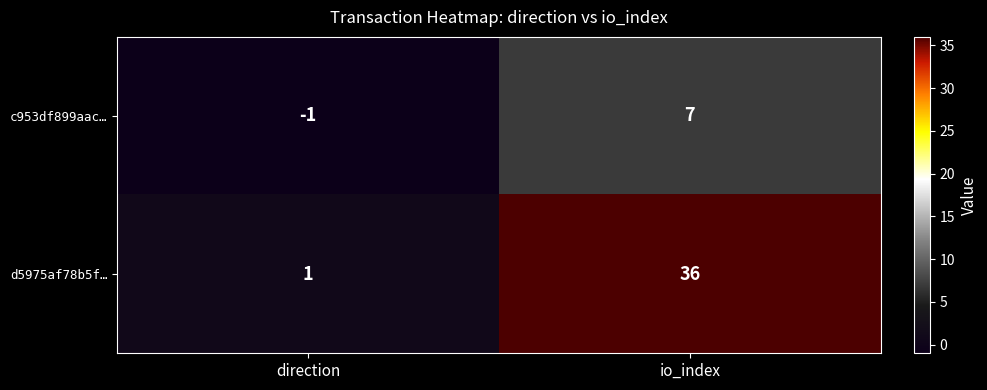

True or false: d5975af78b5f… has a value of 1 at direction.

True